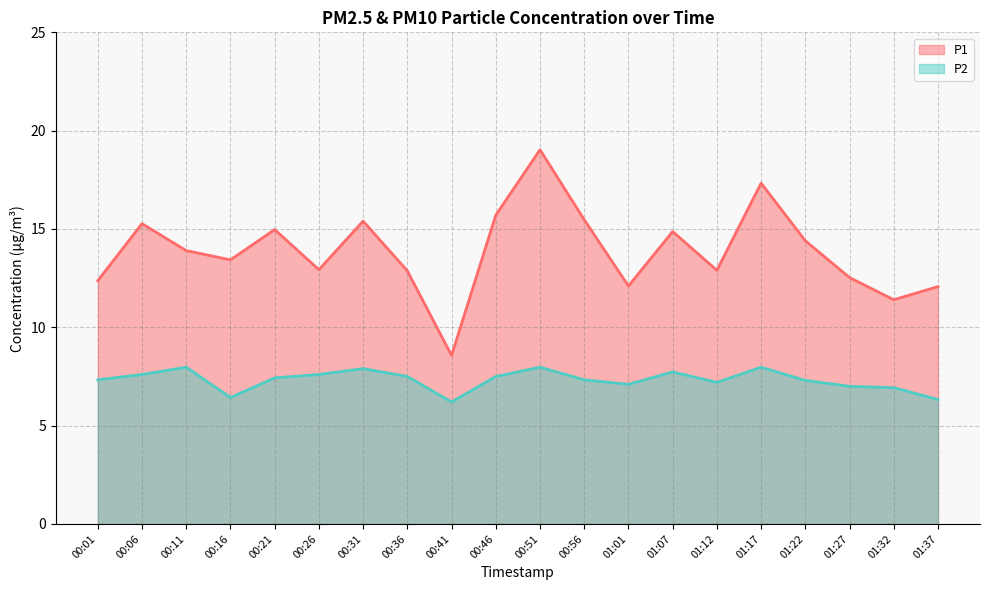

What is the total value across all series at 01:12?

20.1